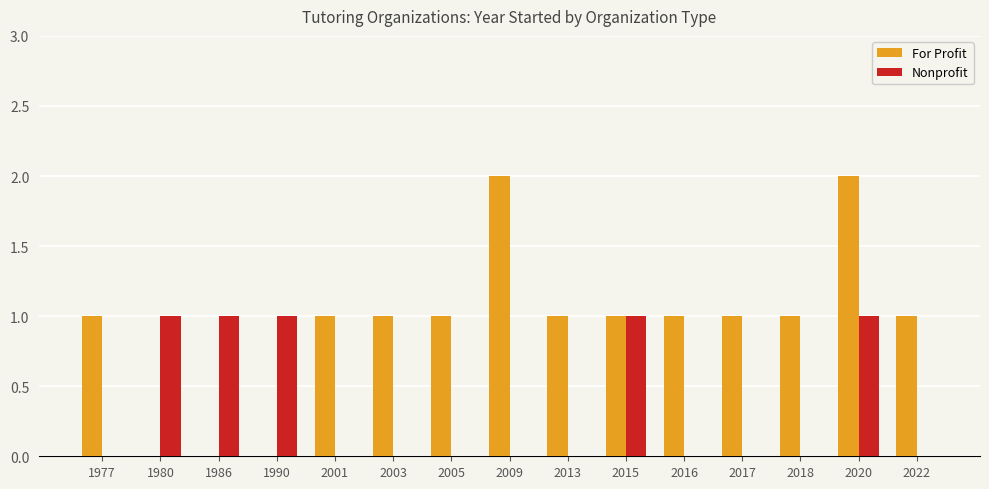

What is the sum of all For Profit values?

14